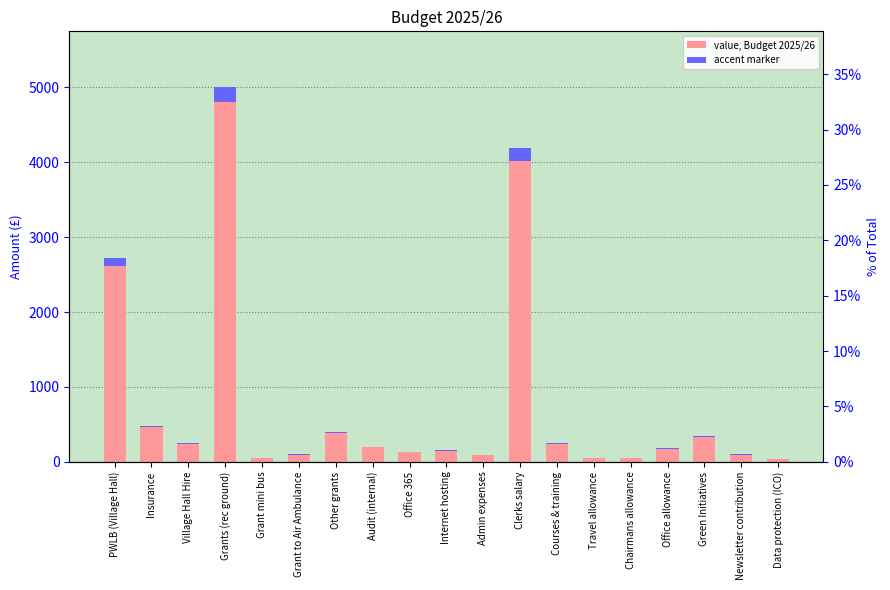

Rank the categories by value from lowest to highest.

Data protection (ICO), Grant mini bus, Travel allowance, Chairmans allowance, Admin expenses, Grant to Air Ambulance, Newsletter contribution, Office 365, Internet hosting, Office allowance, Audit (internal), Village Hall Hire, Courses & training, Green Initiatives, Other grants, Insurance, PWLB (Village Hall), Clerks salary, Grants (rec ground)